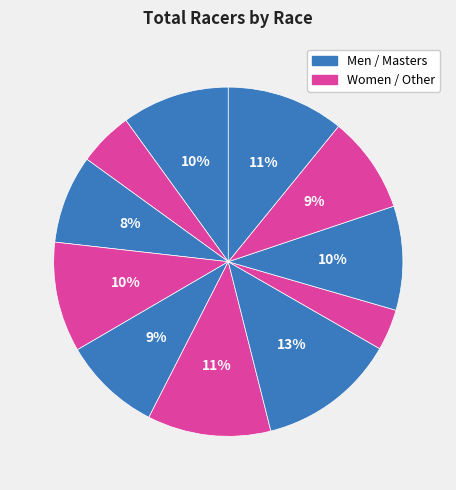

How many slices are in this pie chart?

11